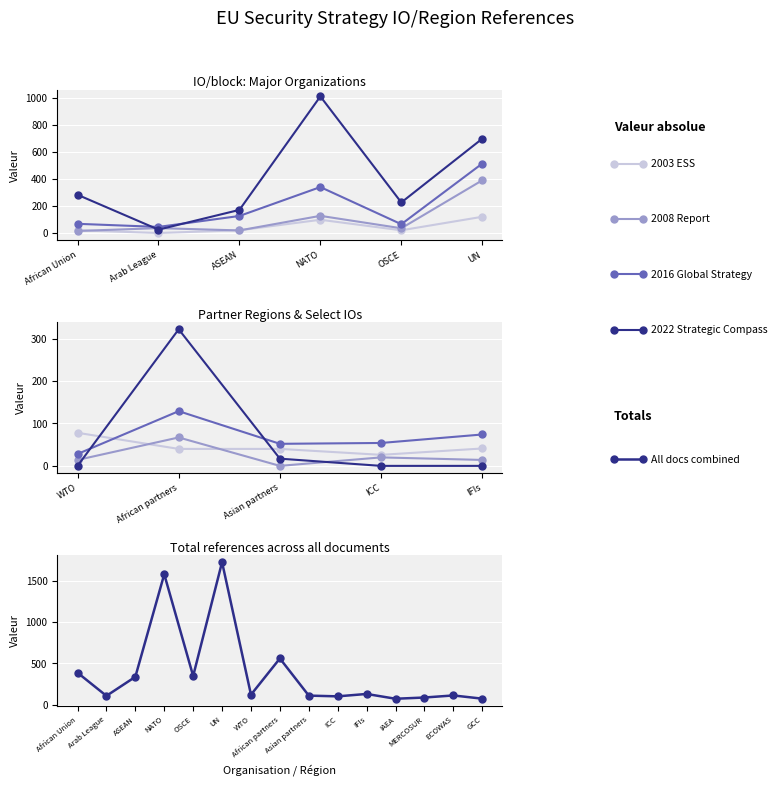

Where is the first local minimum for 2016 Global Strategy?

Arab League